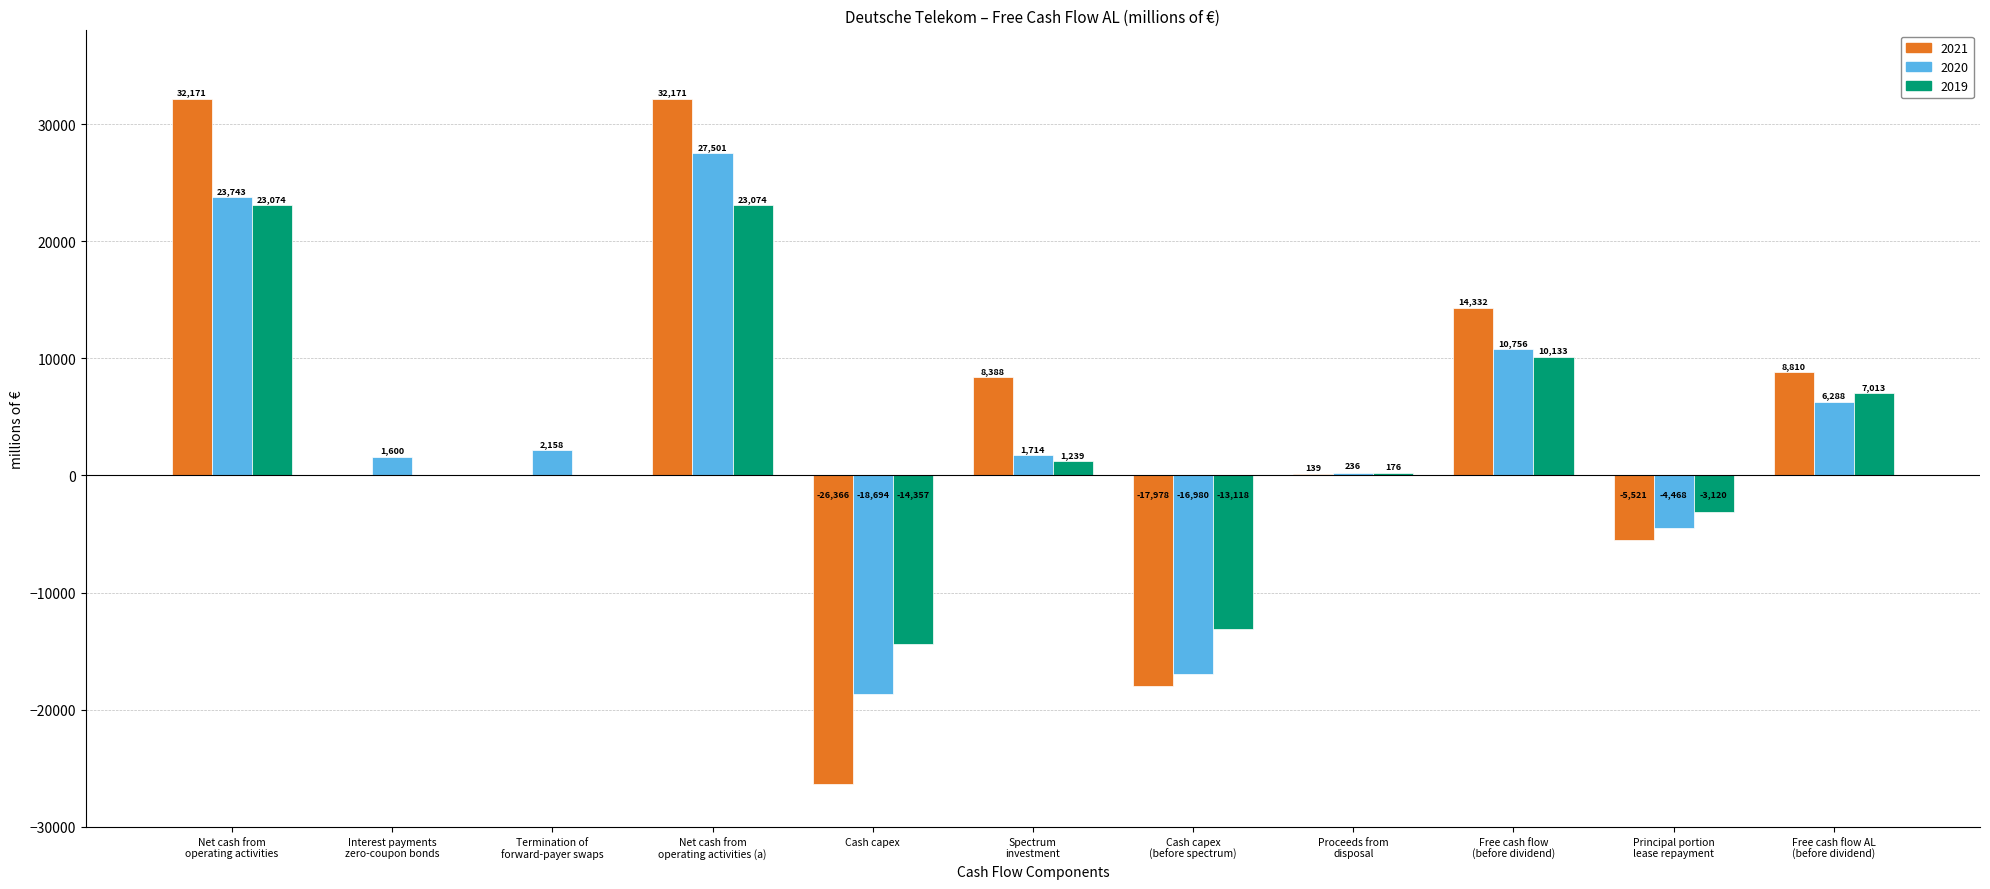

How many categories are shown in the chart?

11